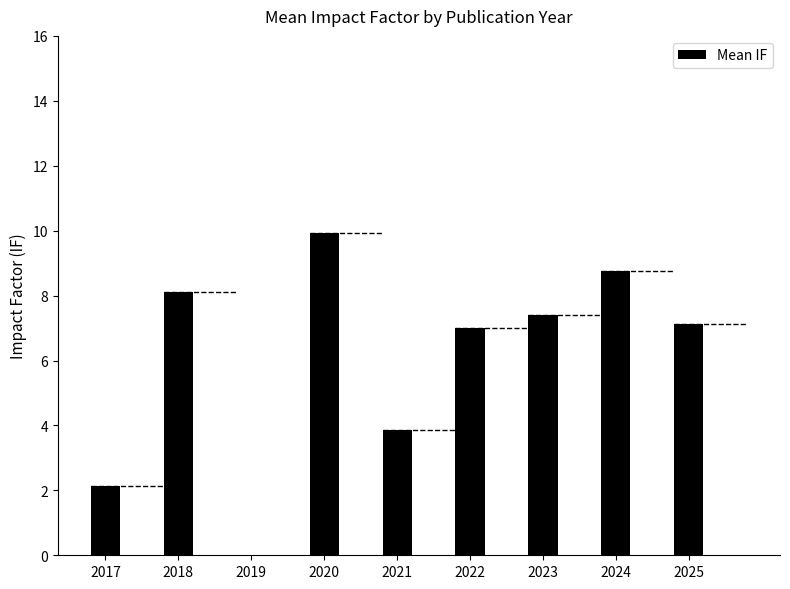

Rank the categories by value from lowest to highest.

2019, 2017, 2021, 2022, 2025, 2023, 2018, 2024, 2020